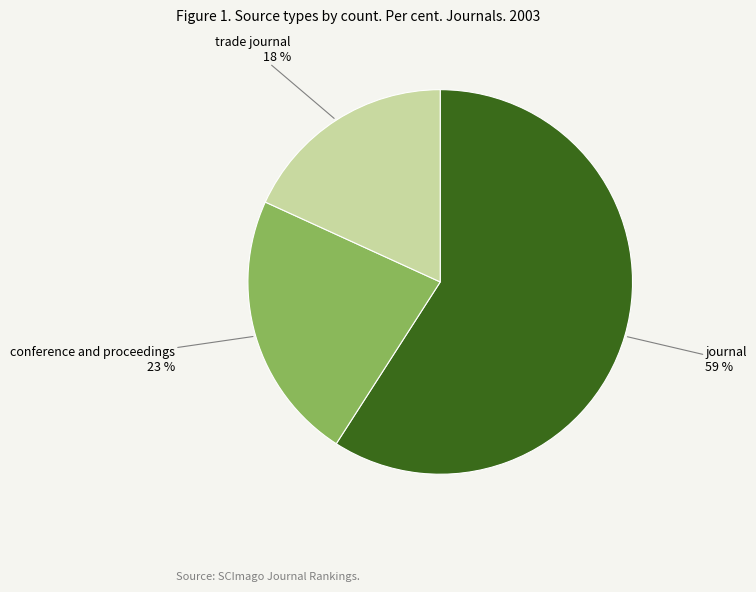

Is there a majority slice in this chart?

Yes